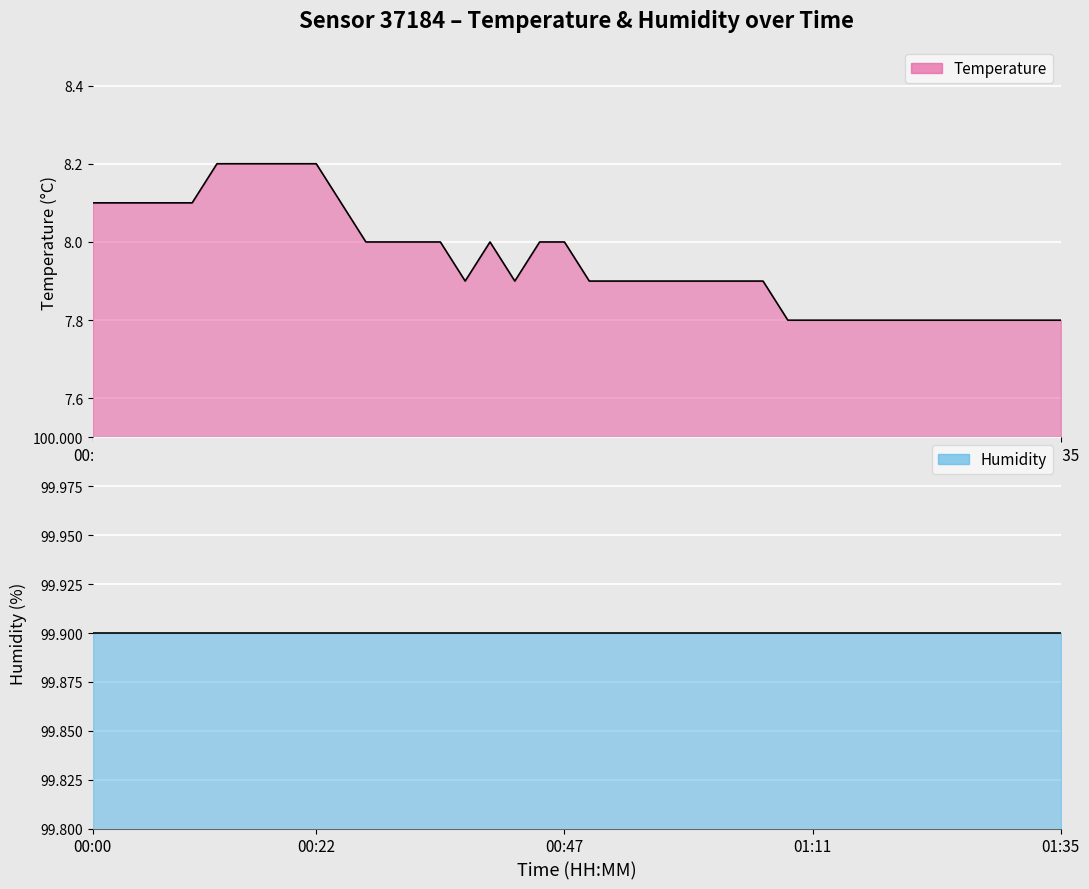

What is the average value?

8.0